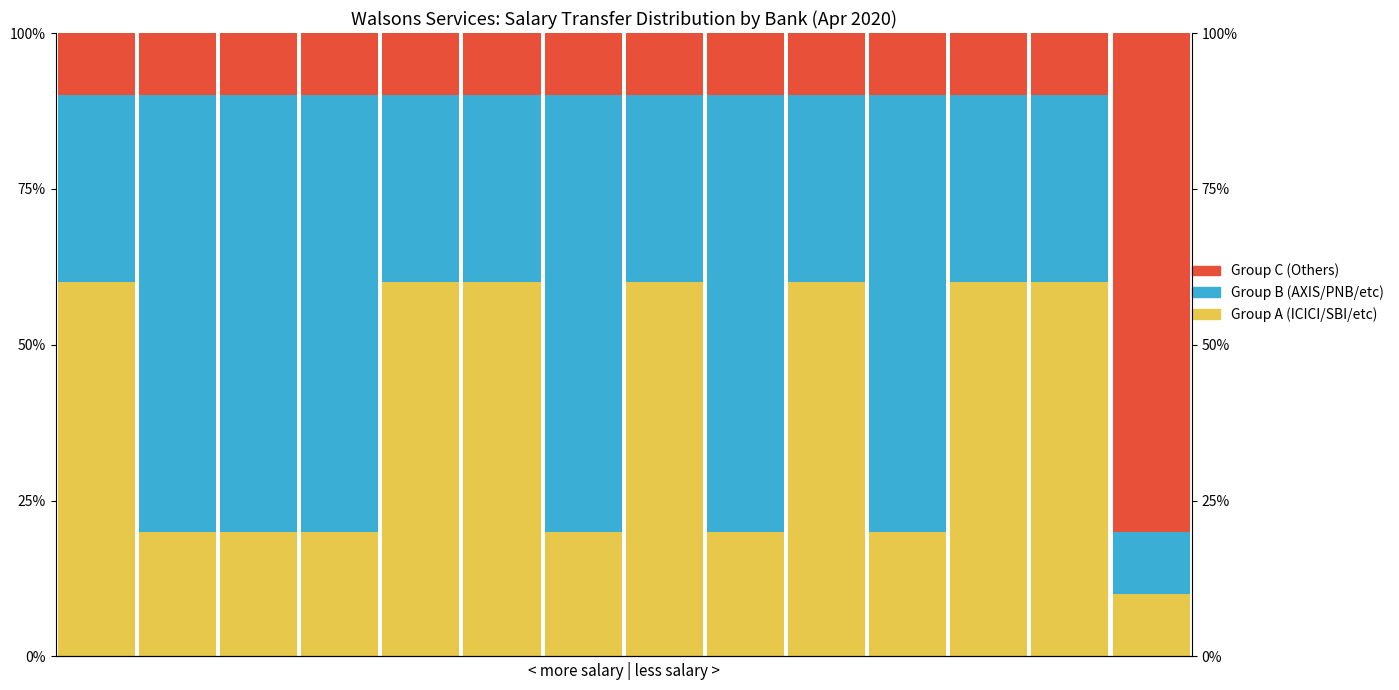

What is the approximate value of Salary Group A (ICICI/SBI/etc) at 2?

20.0